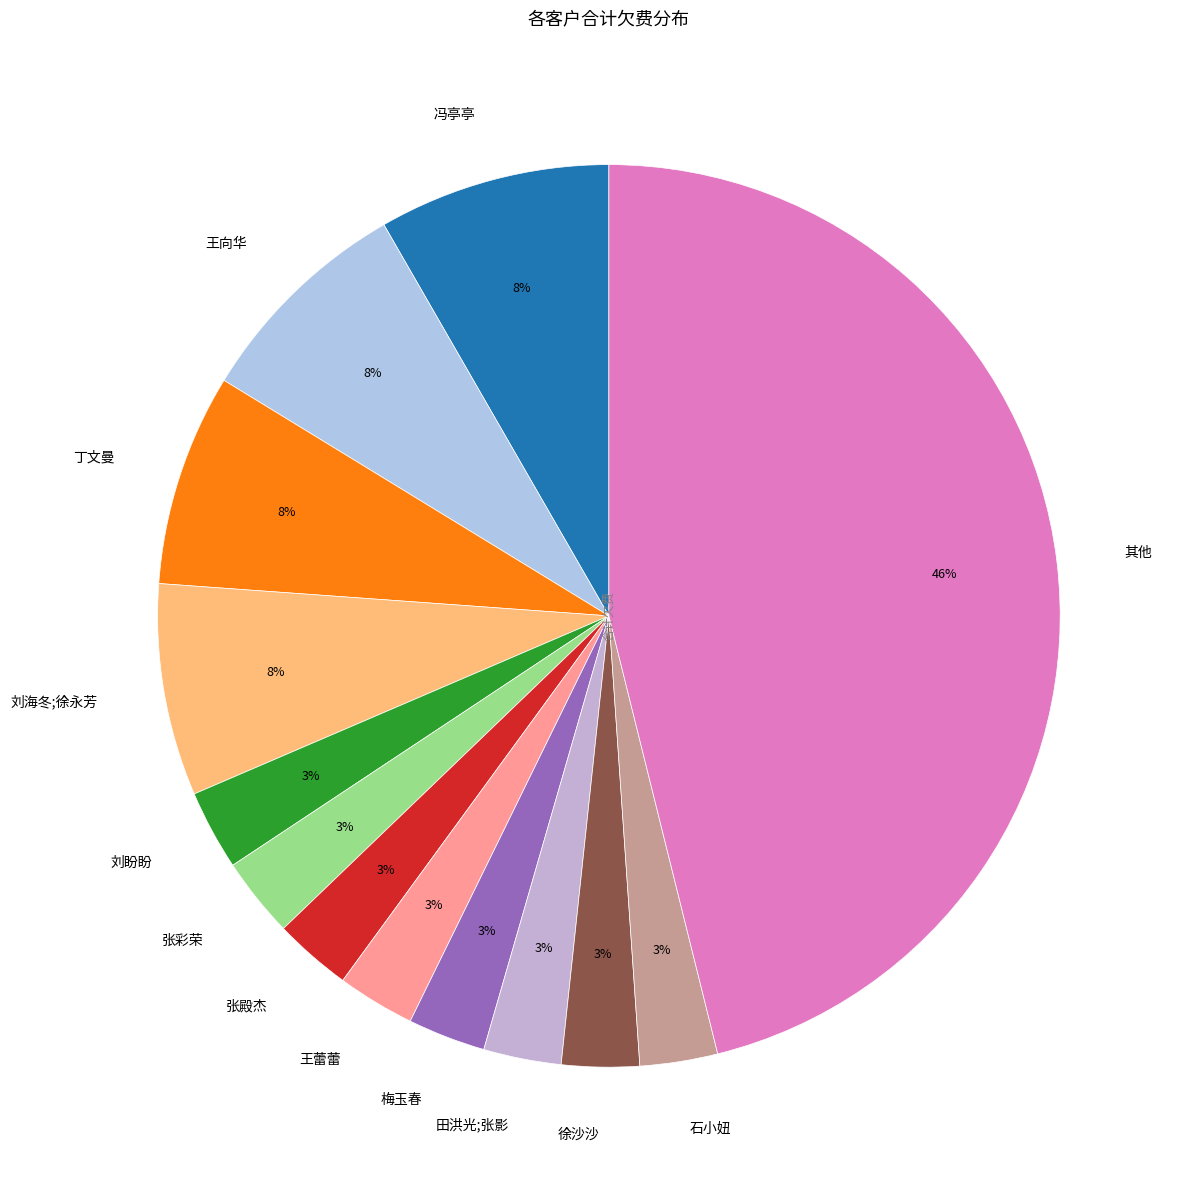

Count the number of slices in the pie.

13